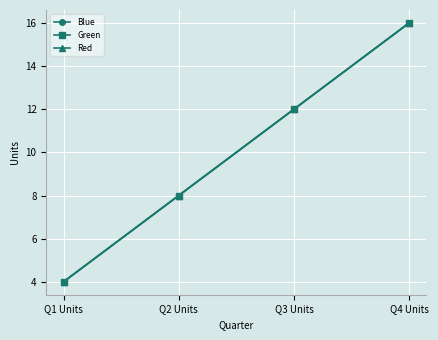

Is this an area chart (filled region under the line)?

No